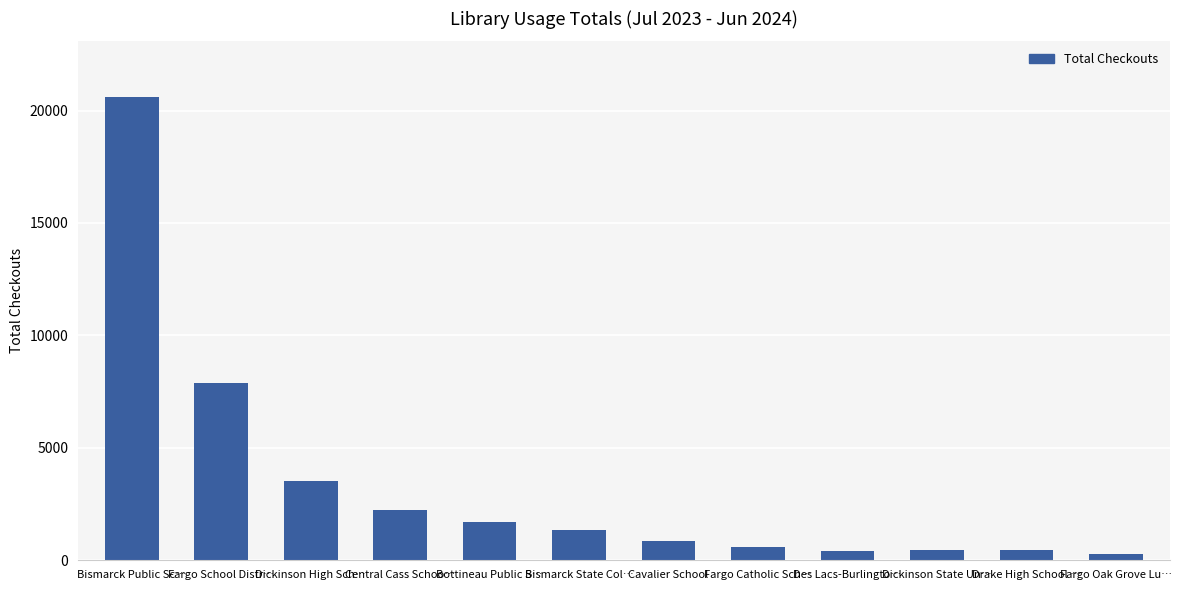

What is the value of the 8th bar from the left?

607